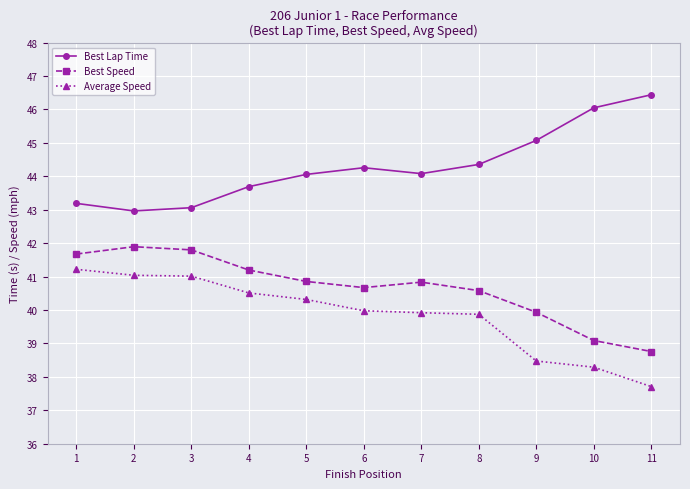

At how many categories does at least one series exceed 39?

11